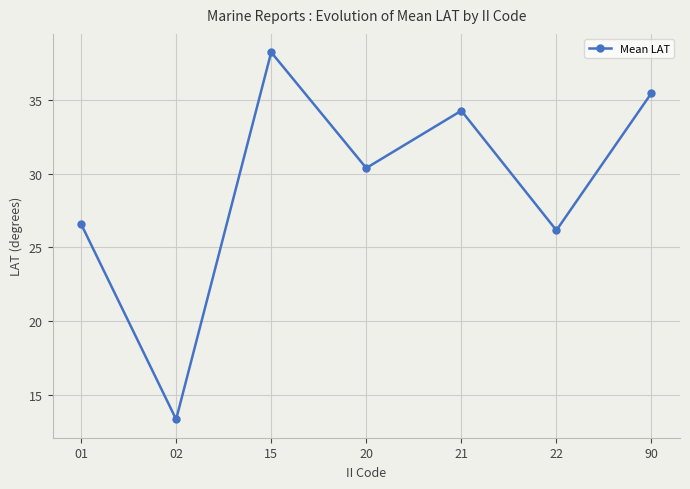

List the labels in order of value, largest first.

15, 90, 21, 20, 01, 22, 02